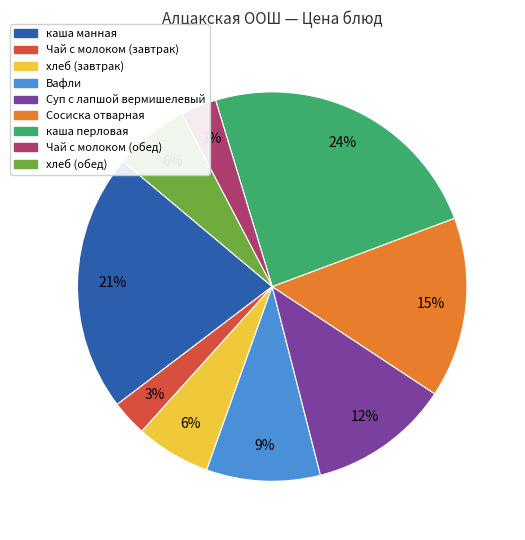

Combined, do Чай с молоком (завтрак) and Чай с молоком (обед) account for over 50%?

No